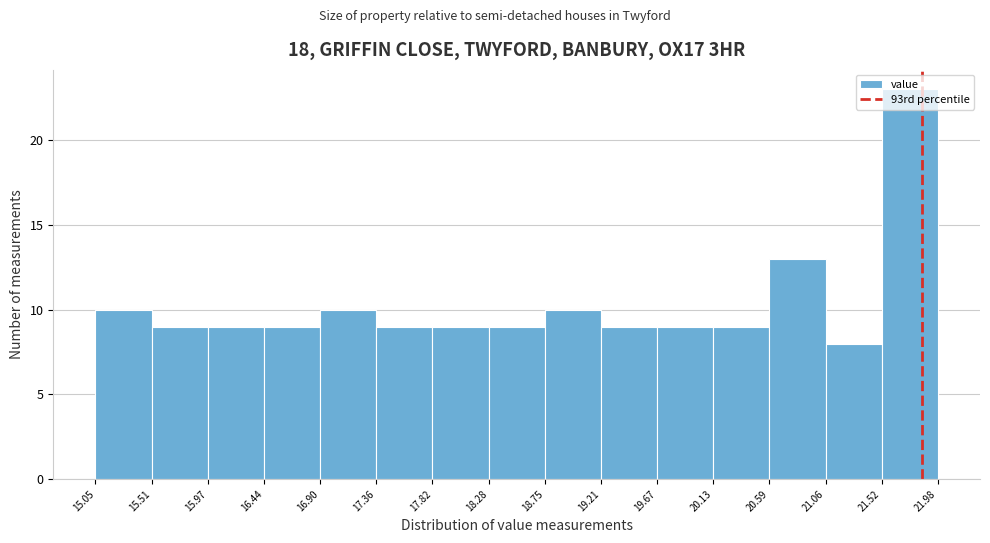

Over which range of the x-axis is the bar tallest?

21.52 to 21.98